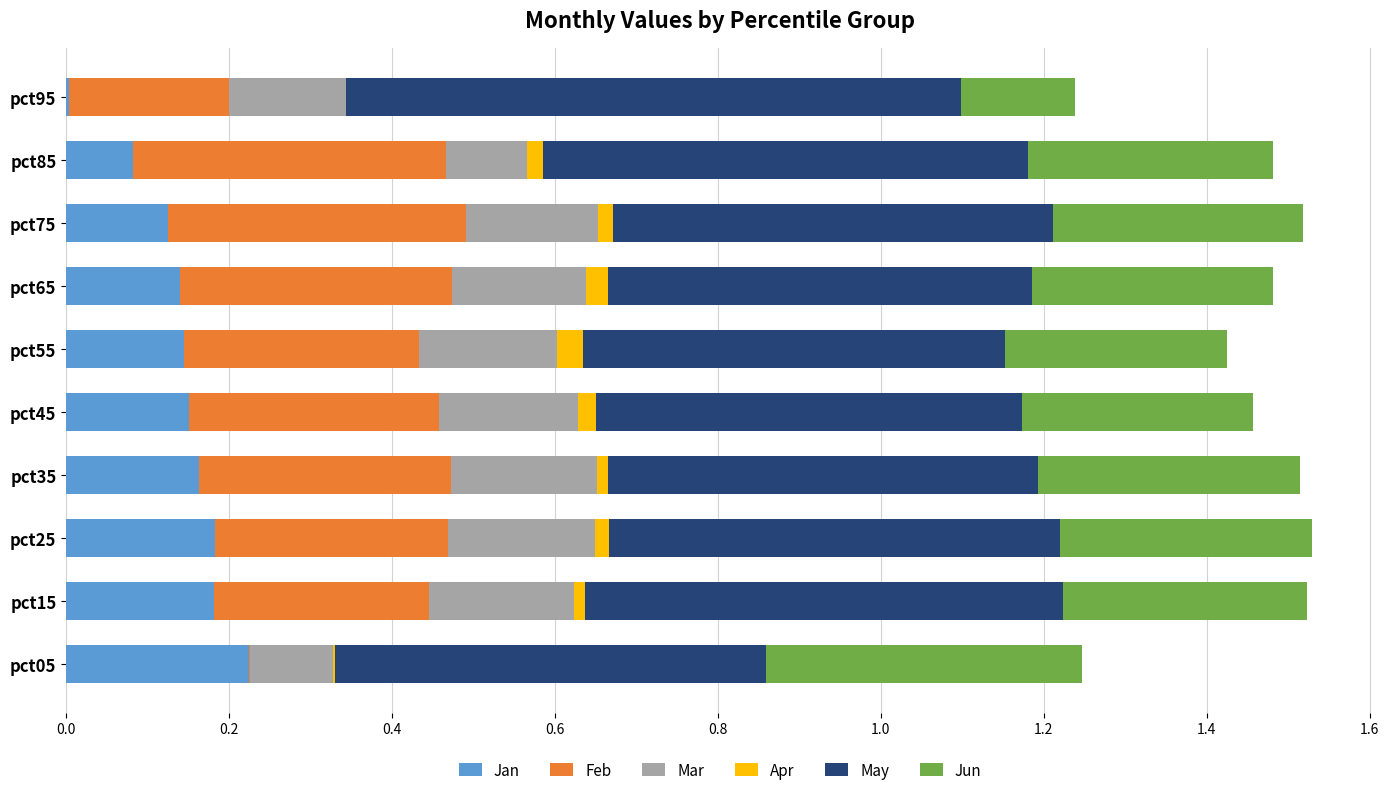

What is the greatest value displayed?

0.8